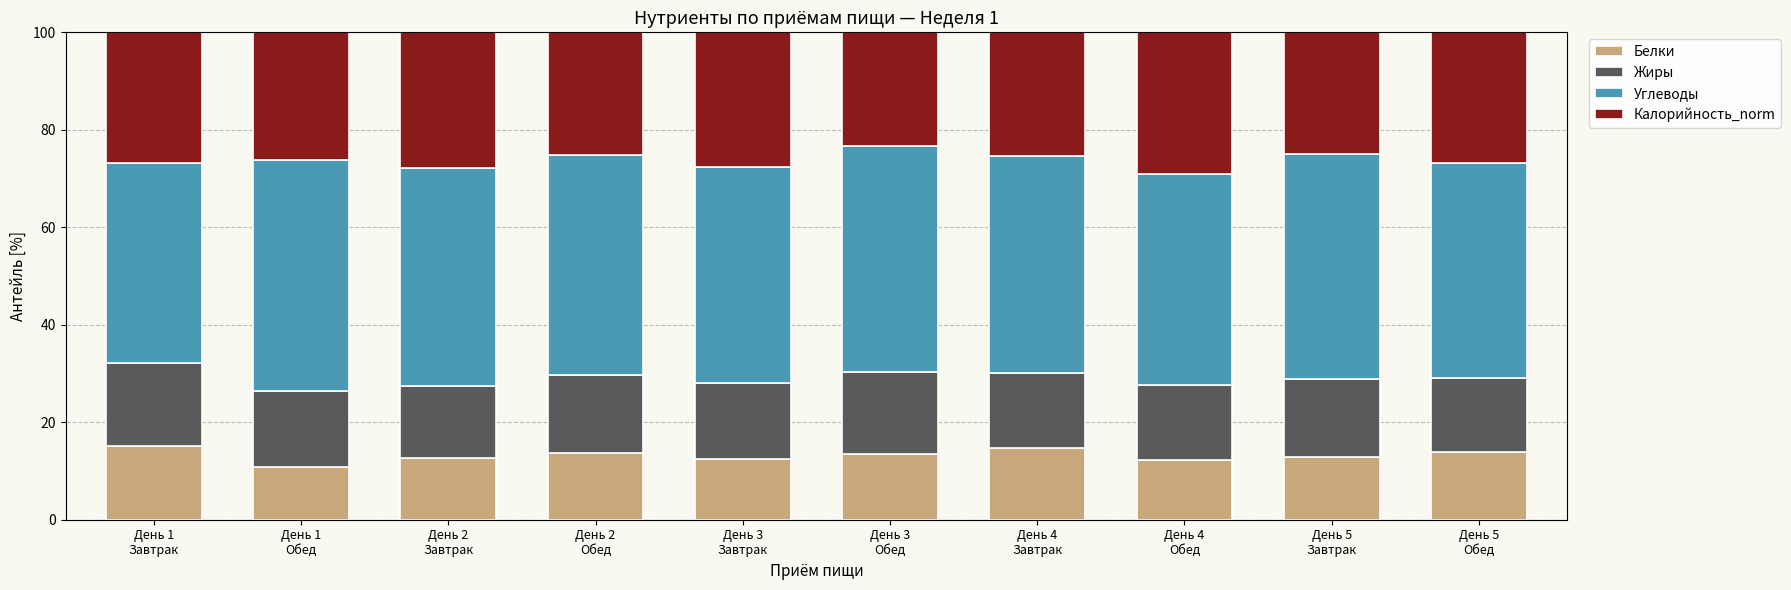

What is the minimum value for Белки?

10.8